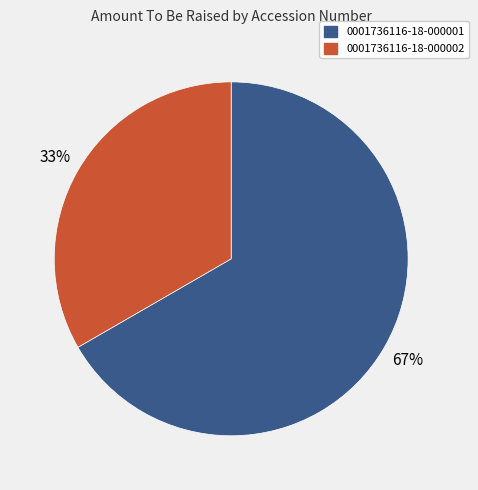

To the nearest percent, what portion does 0001736116-18-000001 represent?

67%